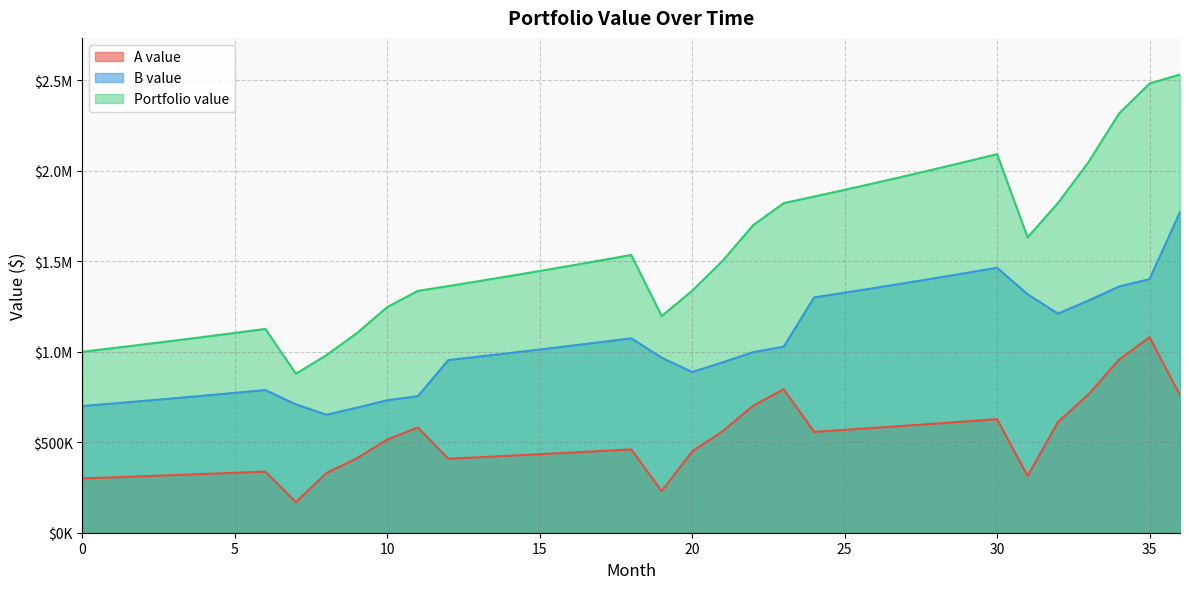

What is the smallest value displayed?

168924.4